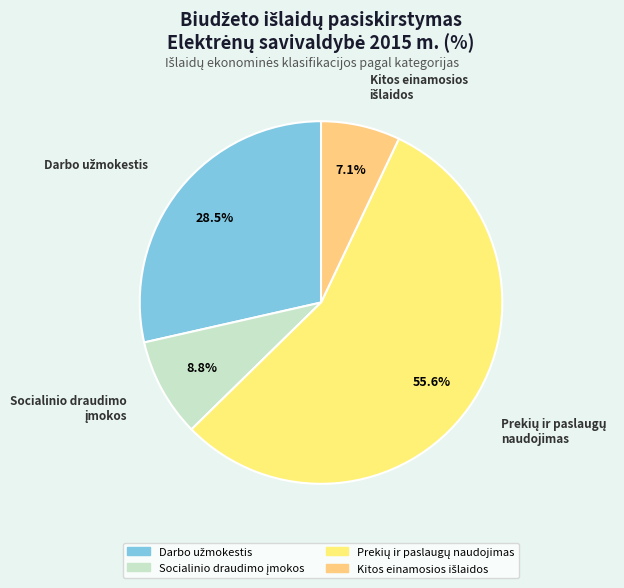

How many segments does this pie chart have?

4